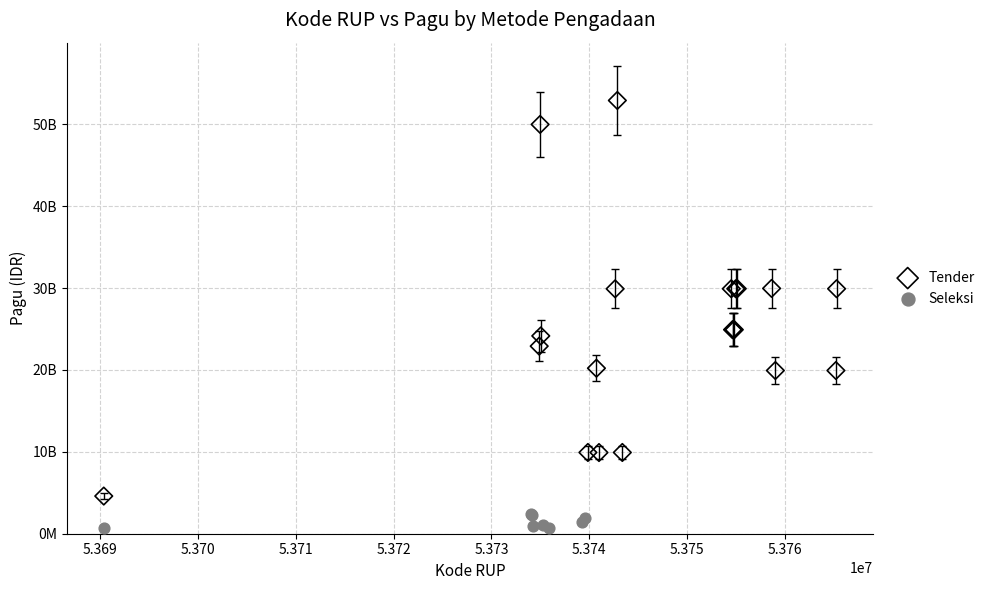

What are all the series names shown in the legend?

Tender, Seleksi